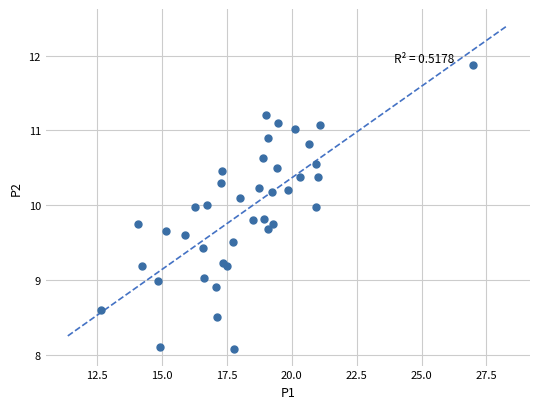

What is the range of Y values (max minus min)?

3.8